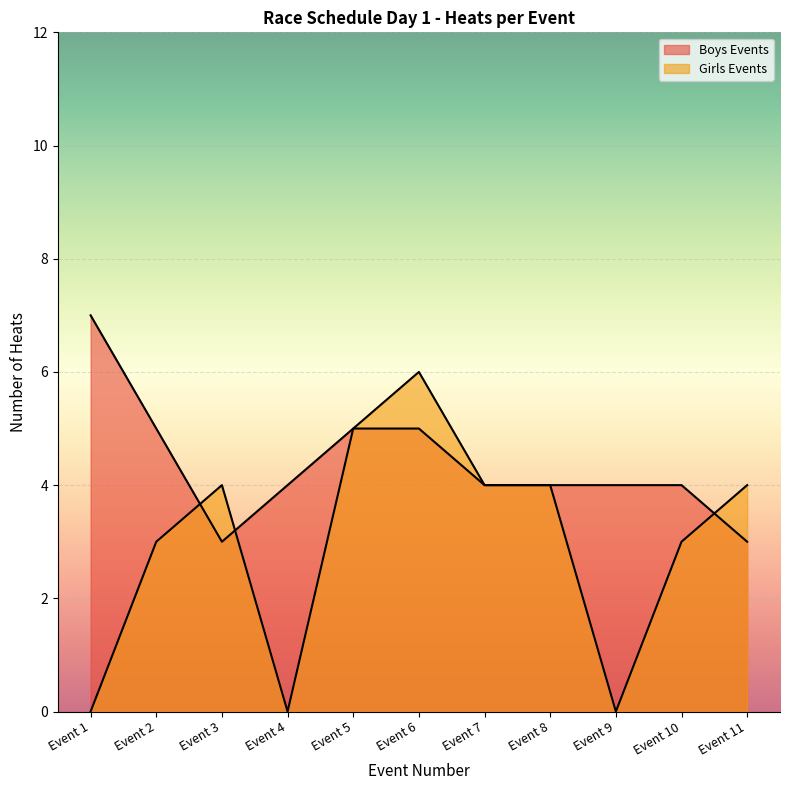

Where does the Girls Events series first go above 4?

Event 5